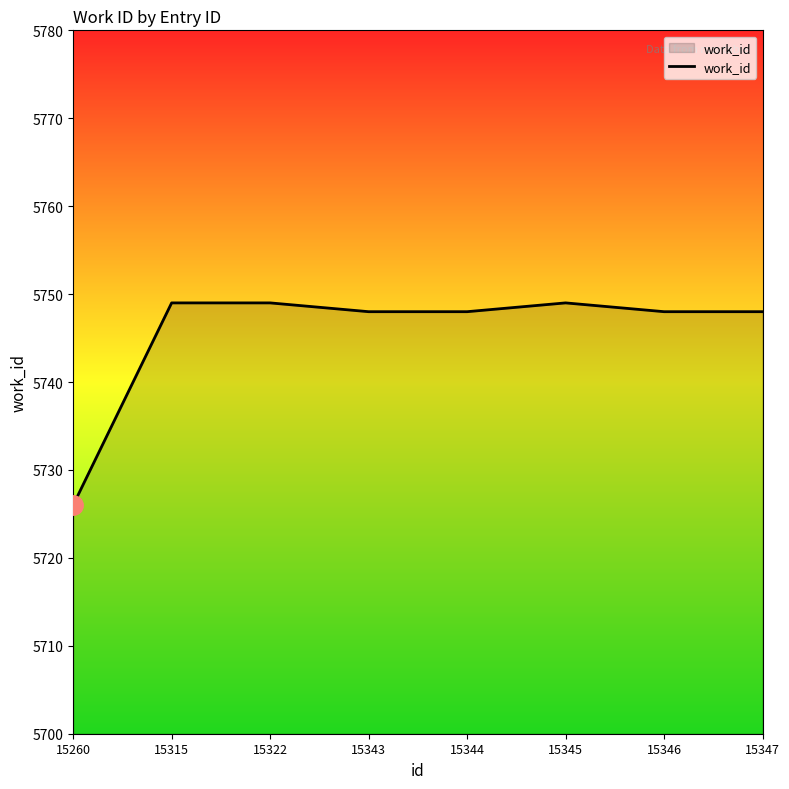

Which category has the lowest value across all series?

15260